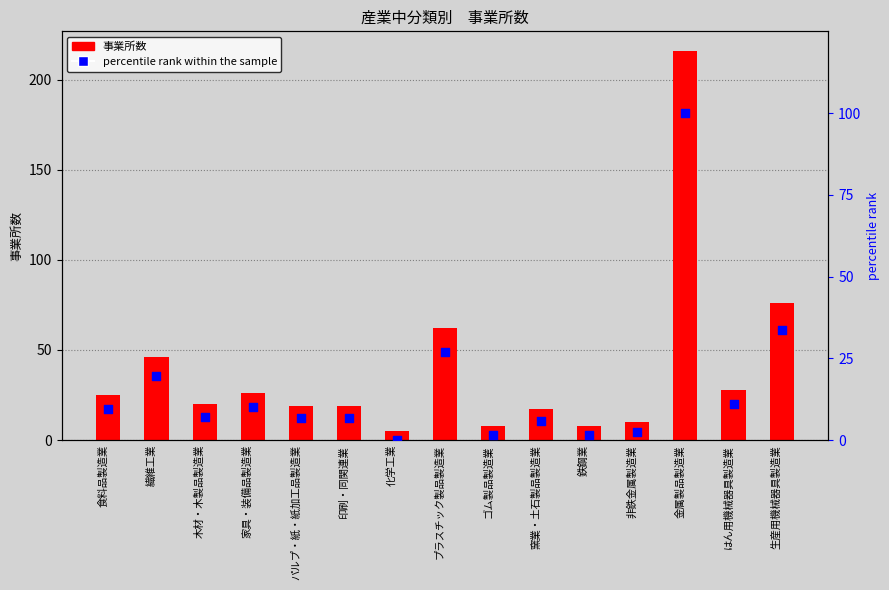

Which series reaches the minimum Y coordinate?

percentile rank within the sample